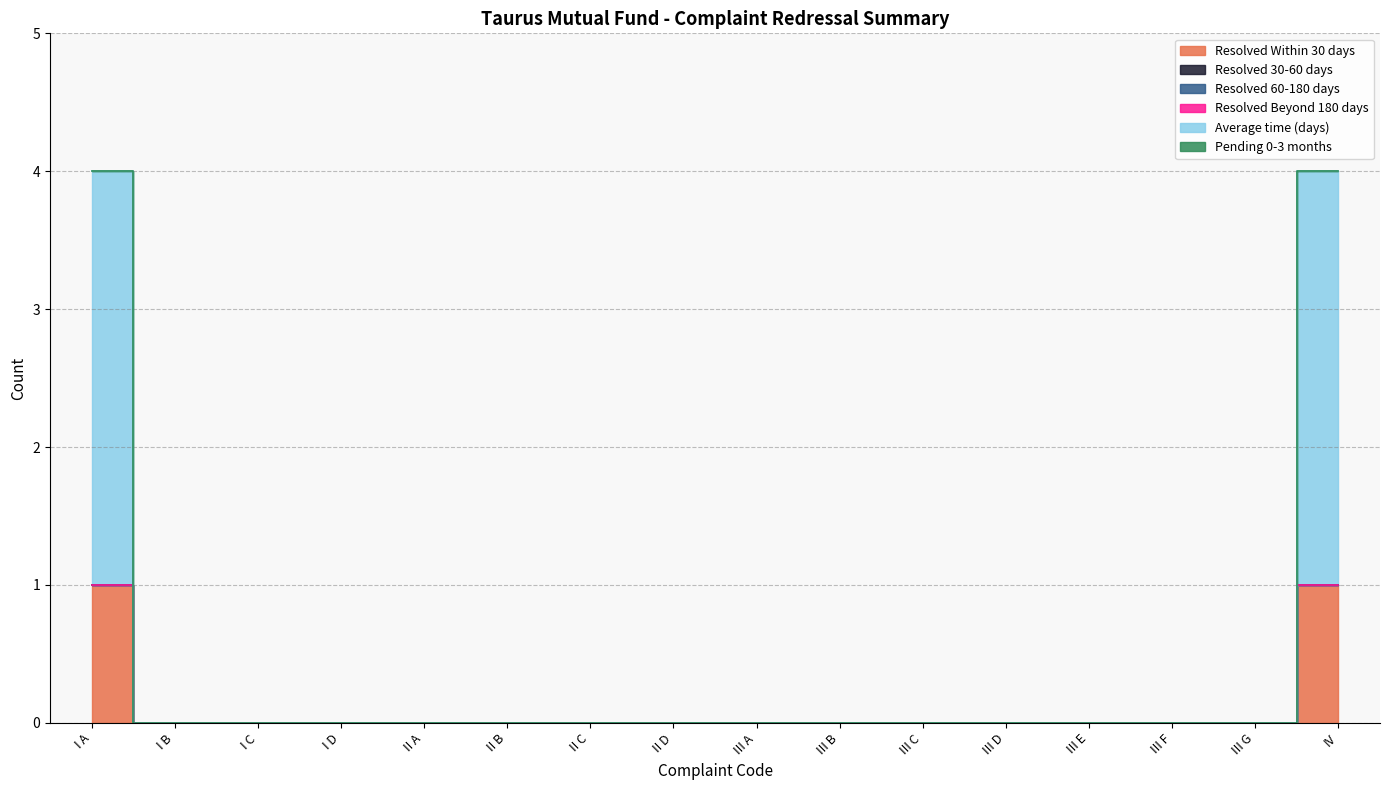

What are all the series names shown in the legend?

Resolved Within 30 days, Resolved 30-60 days, Resolved 60-180 days, Resolved Beyond 180 days, Average time (days), Pending 0-3 months